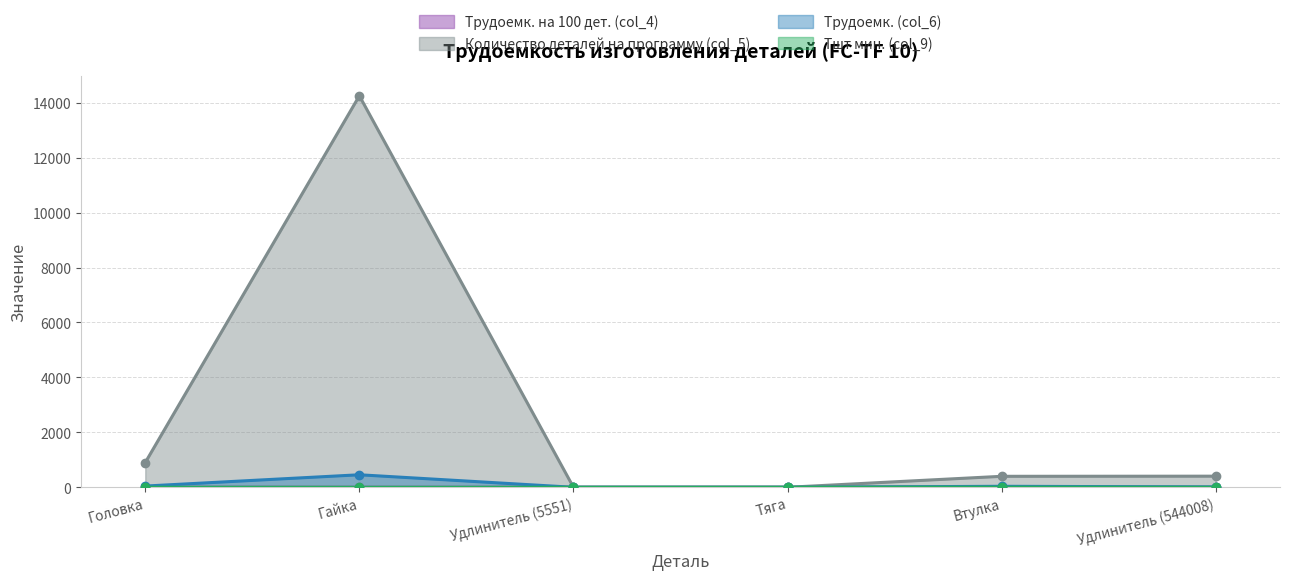

How many times do Трудоемк. (col_6) and Tшт мин. (col_9) cross each other?

2